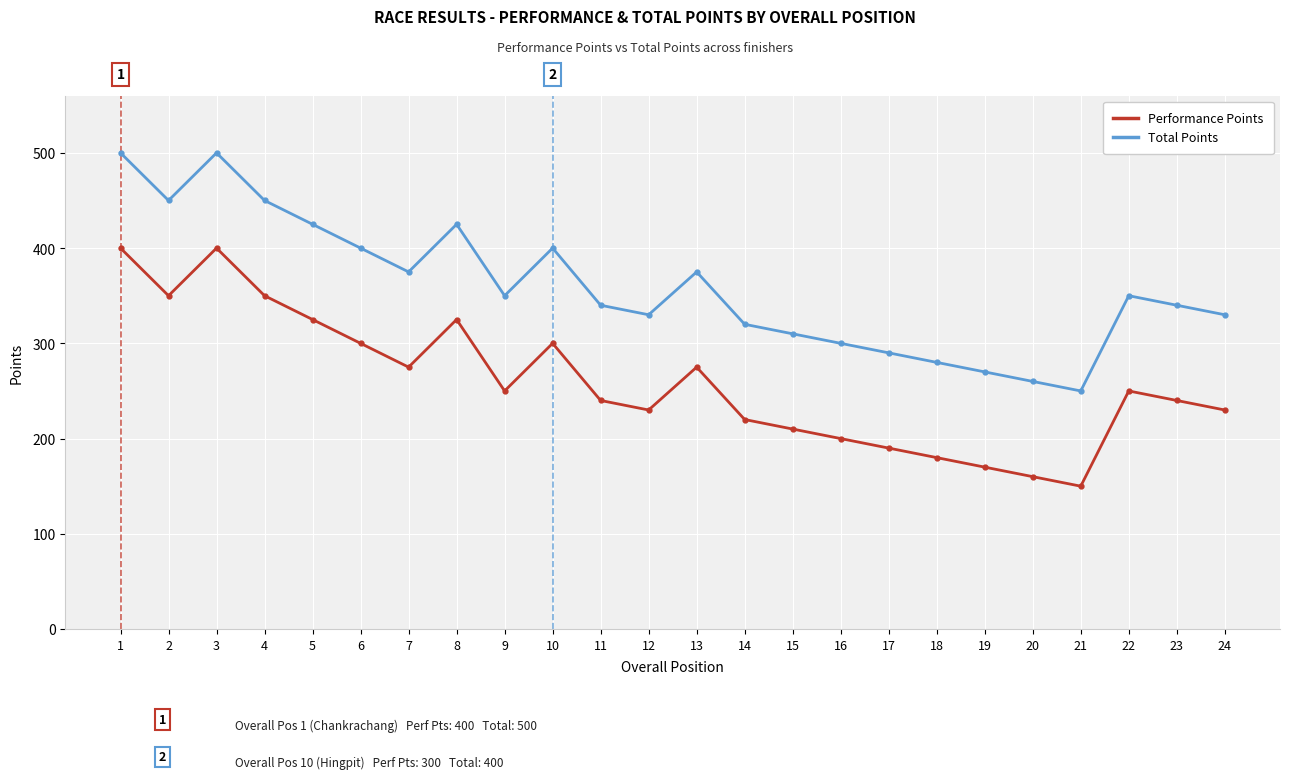

What is the difference between the maximum and minimum values in the Performance Points series?

250